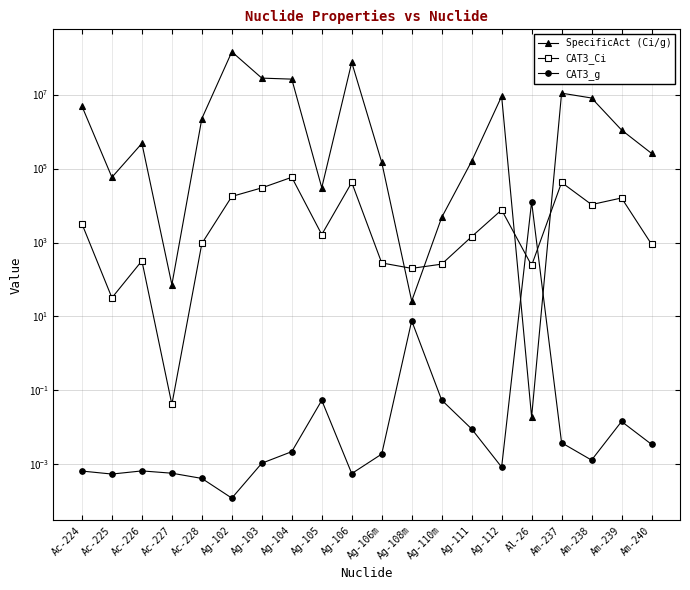

At which label is CAT3_Ci closest to 29000?

Ag-103